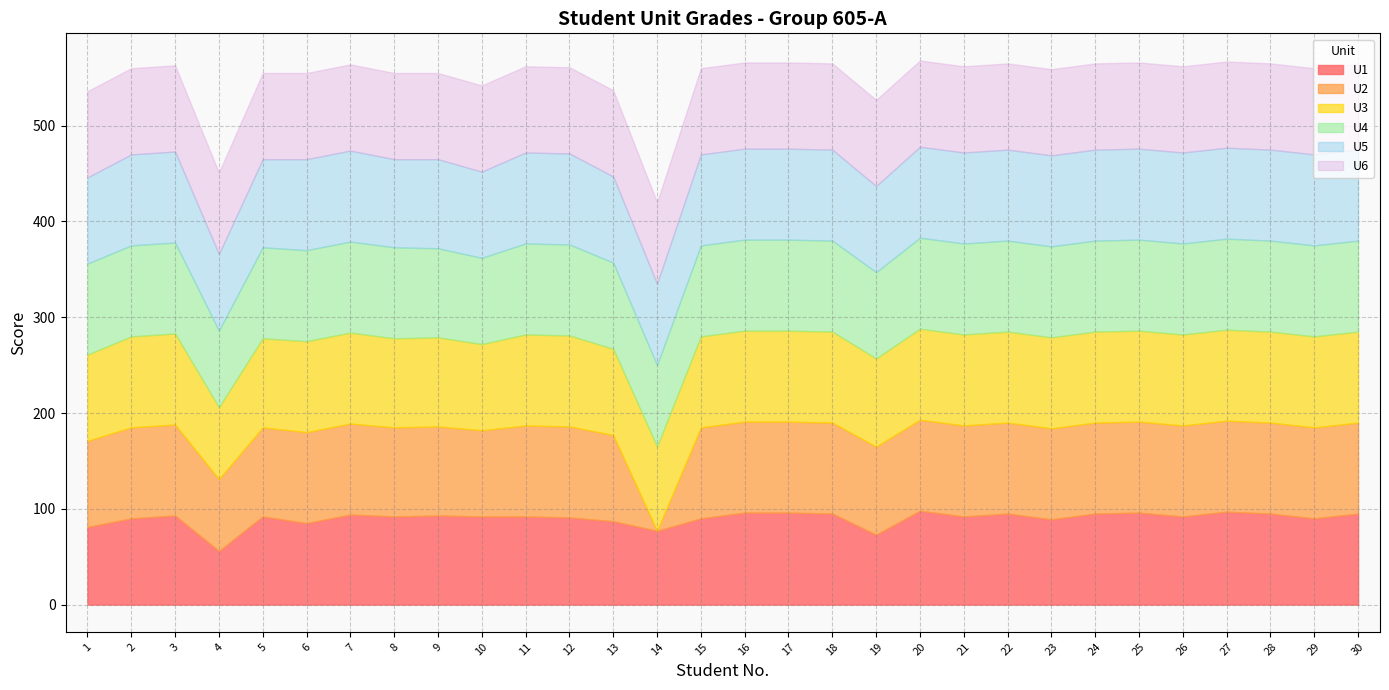

Rank the categories by U3 value from lowest to highest.

4, 14, 1, 10, 13, 19, 5, 8, 9, 2, 3, 6, 7, 11, 12, 15, 16, 17, 18, 20, 21, 22, 23, 24, 25, 26, 27, 28, 29, 30